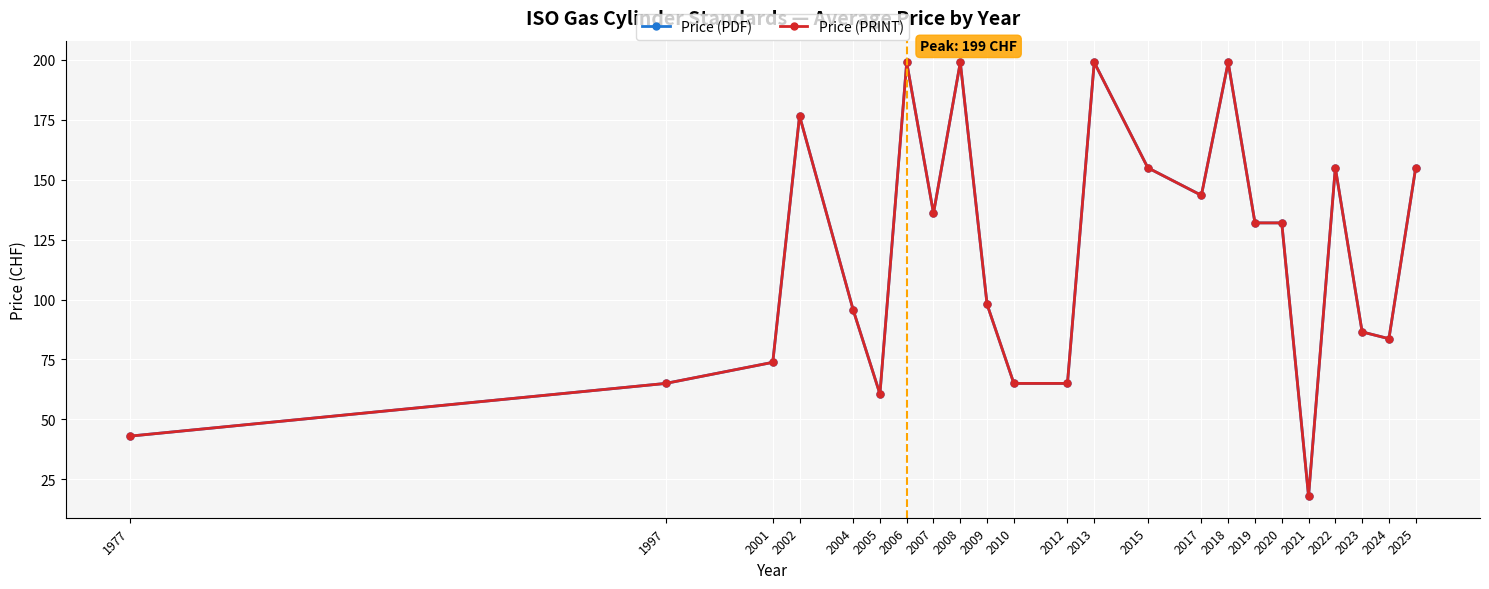

The Price (PDF) series shows 8.3 at 2021. True or false?

False